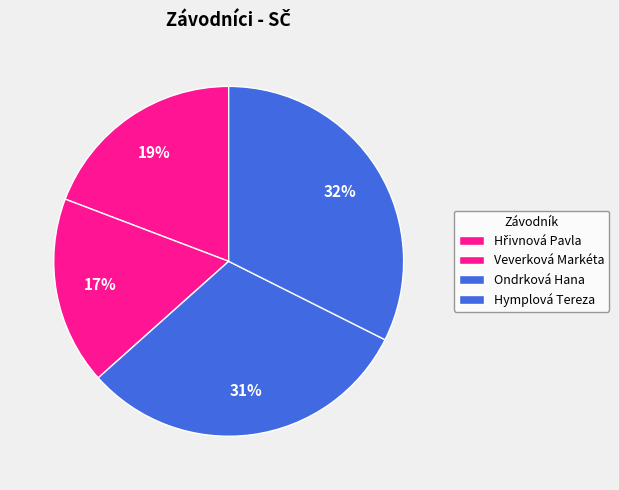

True or false: Hymplová Tereza accounts for 41% of the total.

False